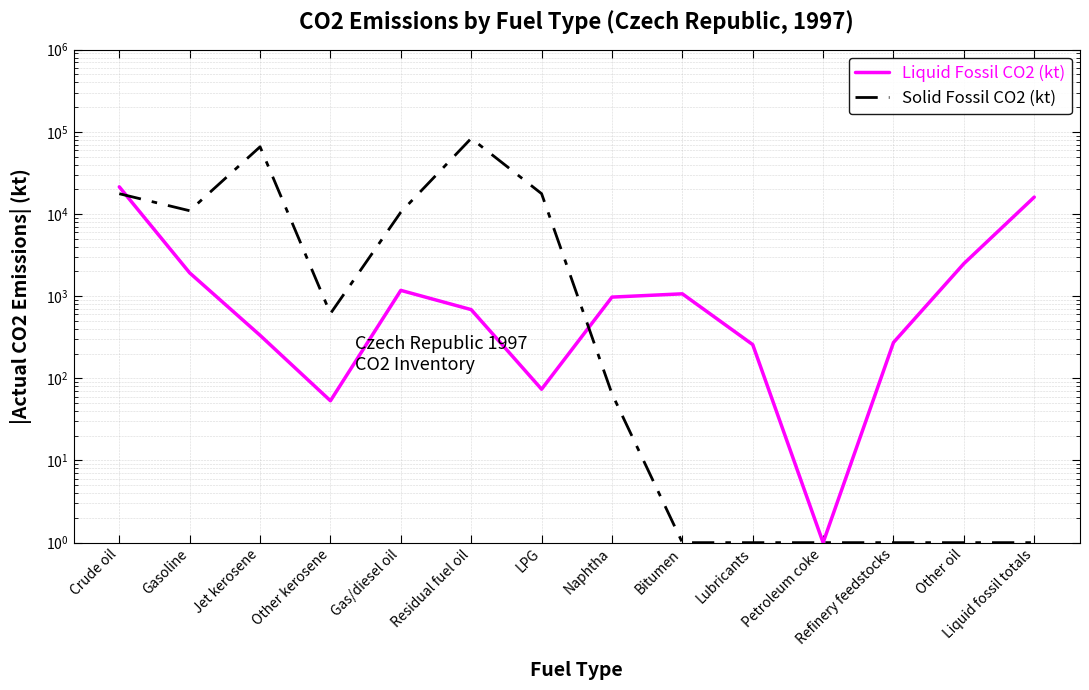

What is the label of the 14th point from the right?

Crude oil